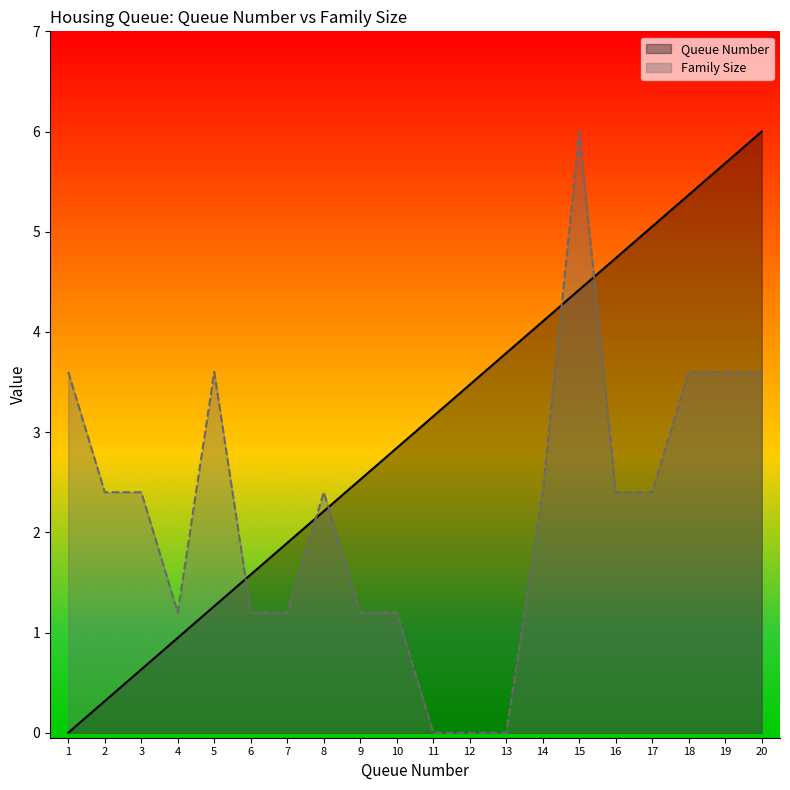

Rank the categories by Queue Number value from highest to lowest.

20, 19, 18, 17, 16, 15, 14, 13, 12, 11, 10, 9, 8, 7, 6, 5, 4, 3, 2, 1